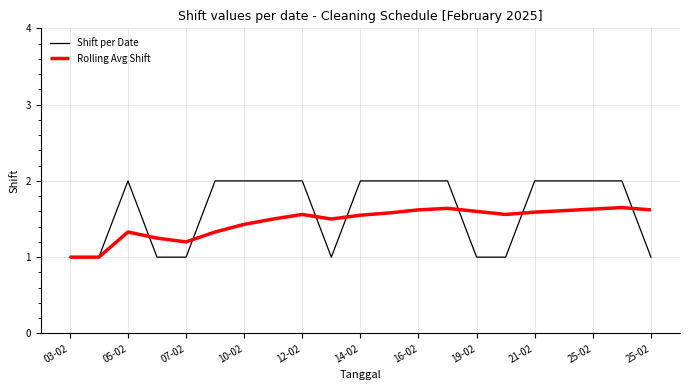

Which series has the largest range (max minus min)?

Shift per Date